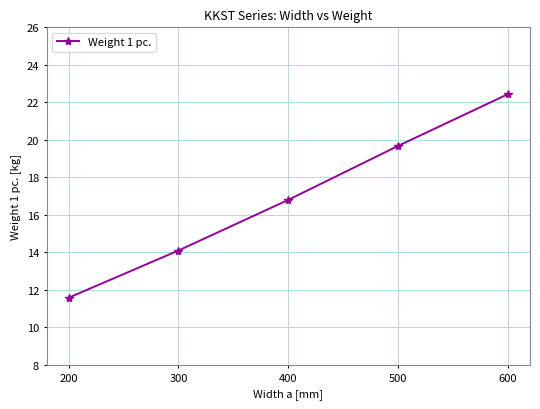

How many values are below 16?

2